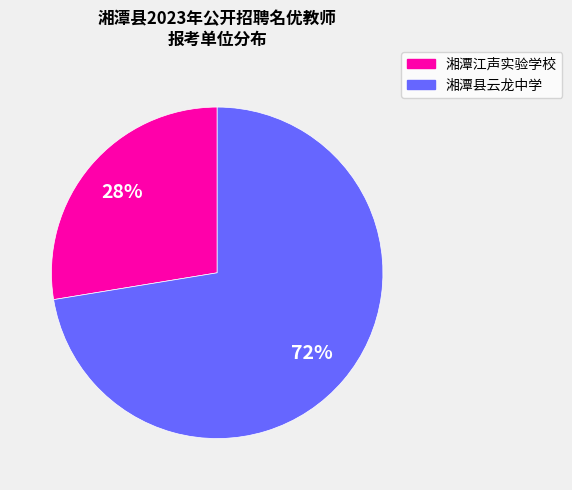

What is the majority slice?

湘潭县云龙中学